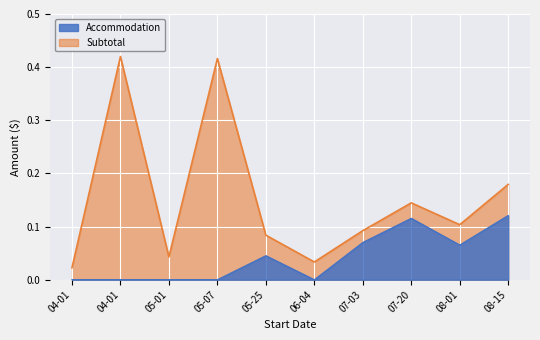

Reading left to right, transcribe all the data shown in this chart.

Accommodation: 0.0	0.0	0.0	0.0	0.0	0.0	0.1	0.1	0.1	0.1
Subtotal: 0.0	0.4	0.0	0.4	0.1	0.0	0.1	0.1	0.1	0.2